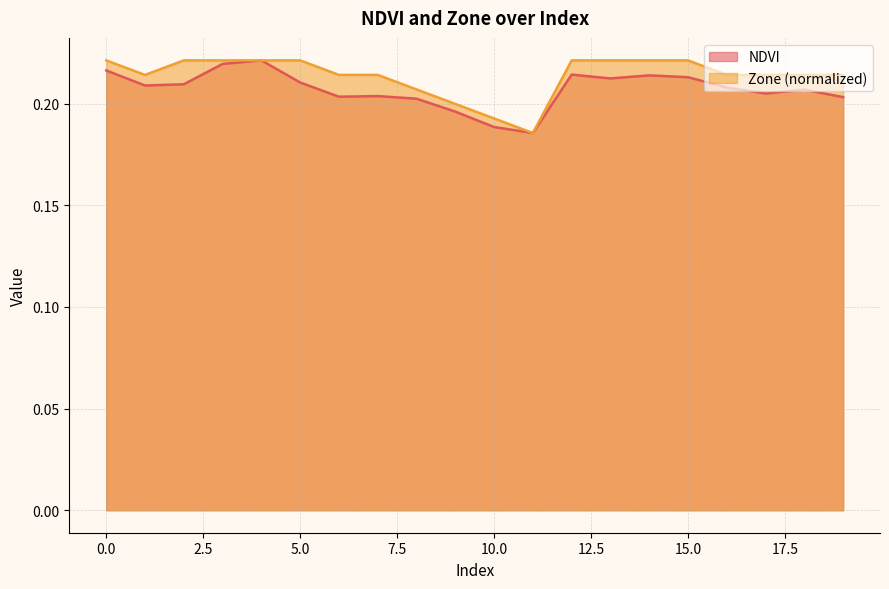

In NDVI, how many points are lower than both neighbors (excluding endpoints)?

5